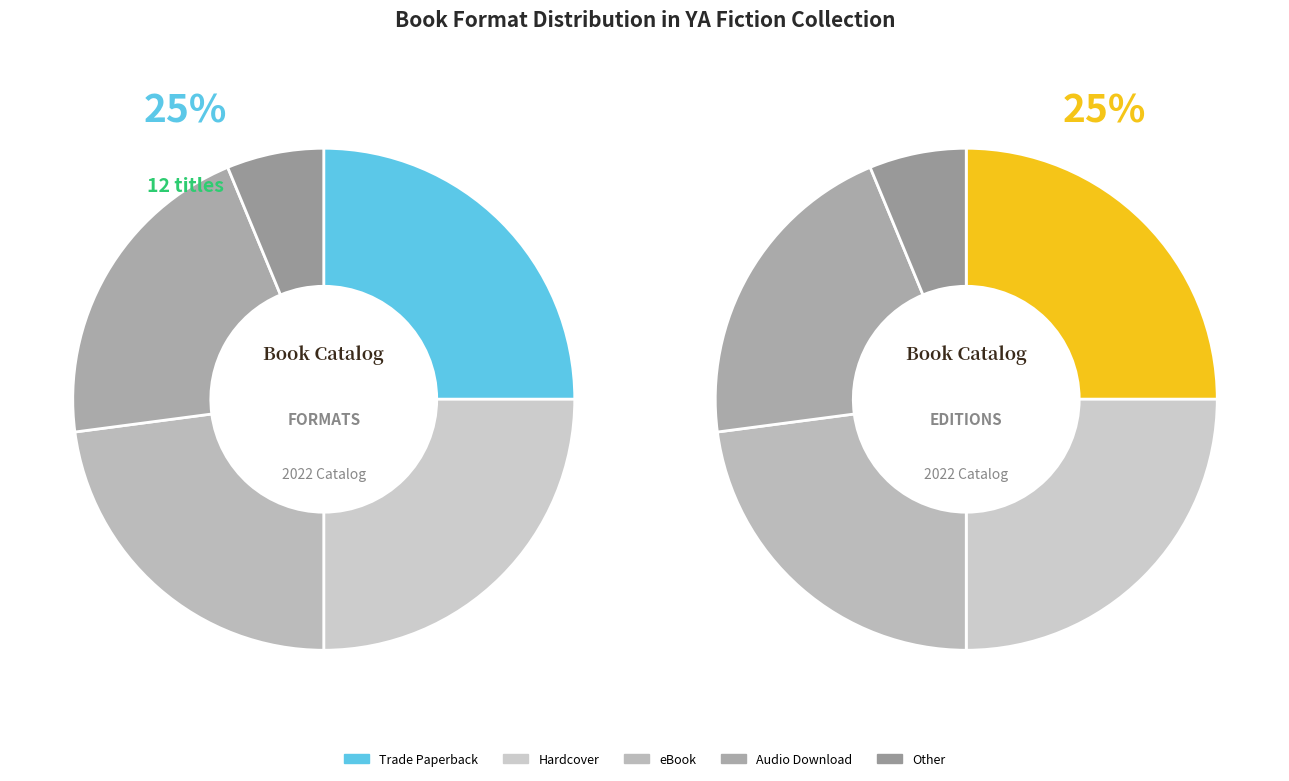

Is there a majority slice in this chart?

No